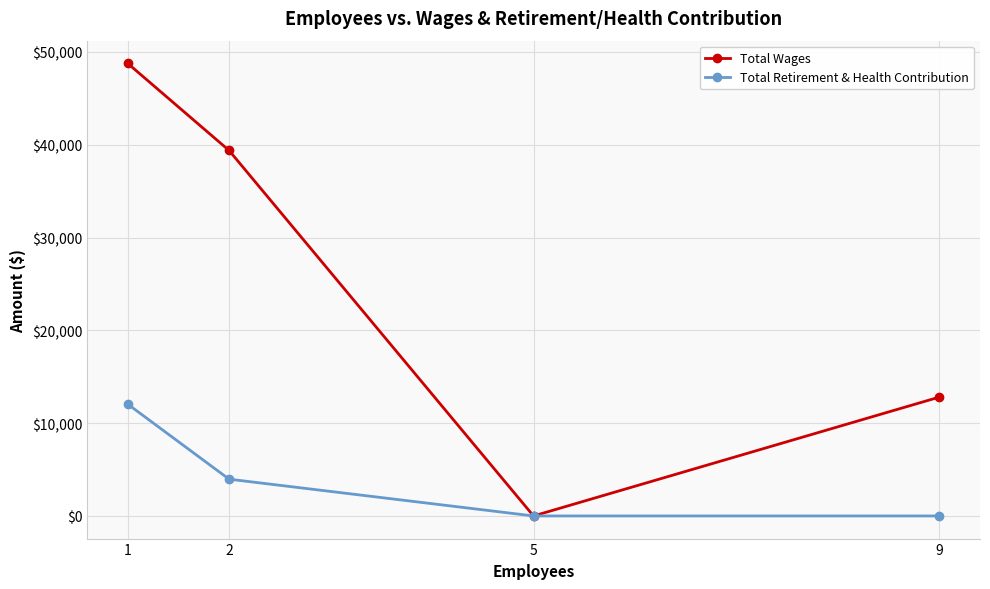

What is the difference between the maximum and second lowest values in the Total Wages series?

35969